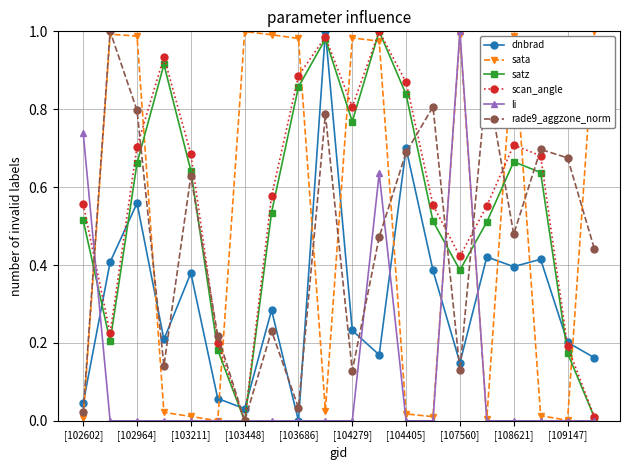

How many distinct data groups are displayed?

6